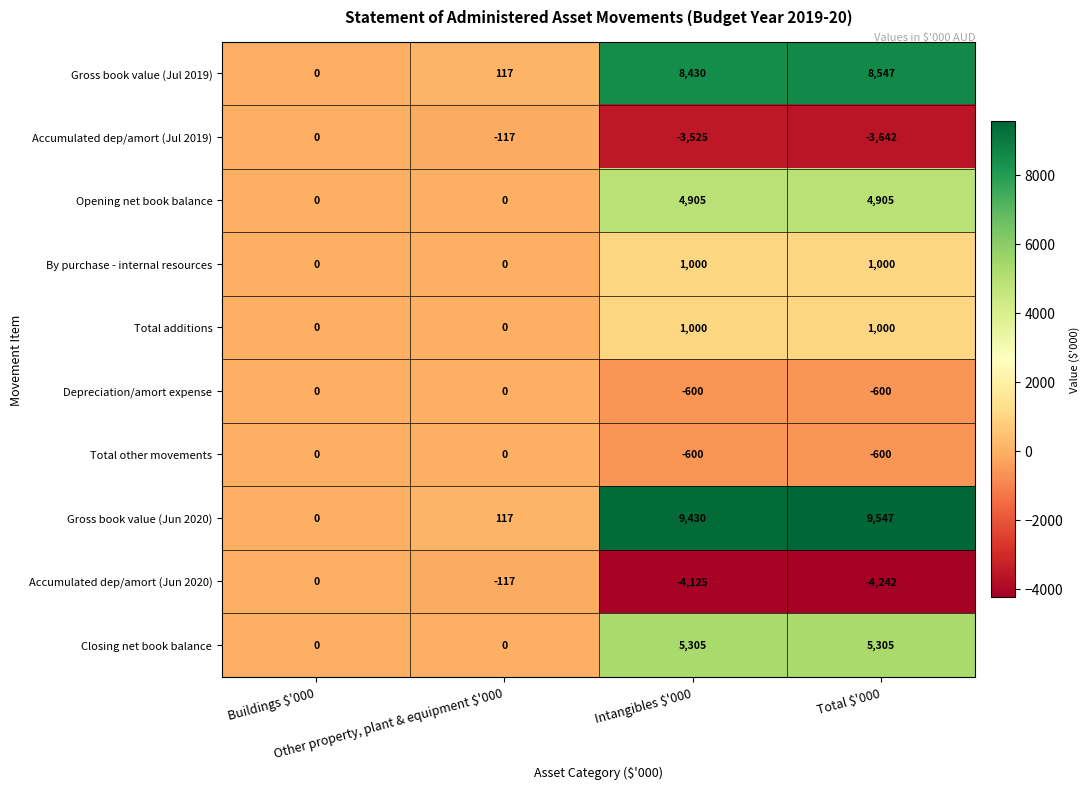

How many series are shown in this chart?

10